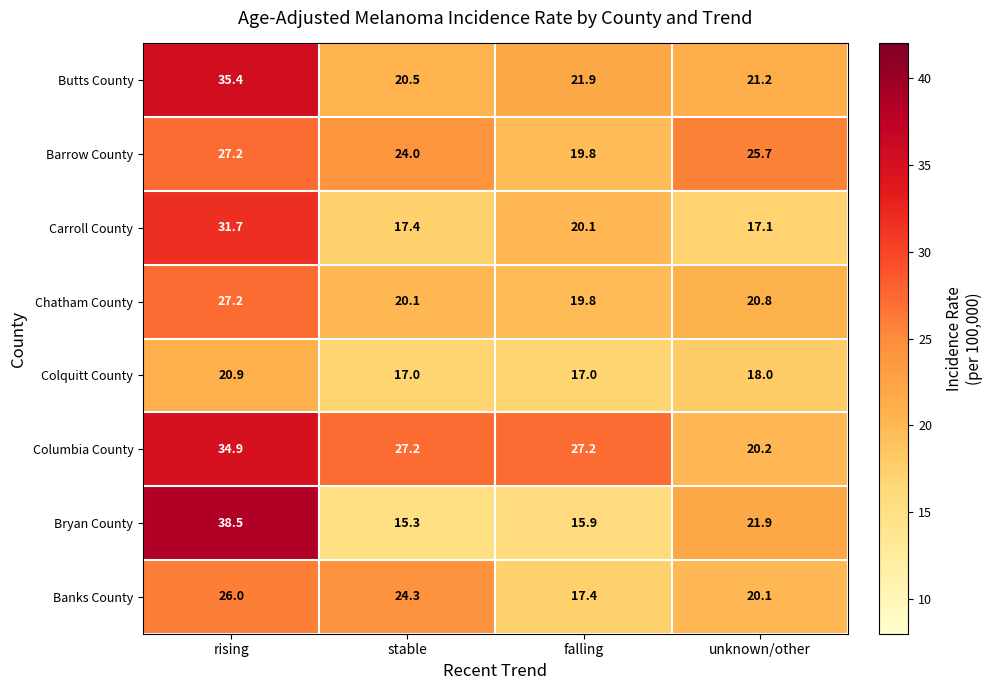

At how many categories does at least one series exceed 21?

4